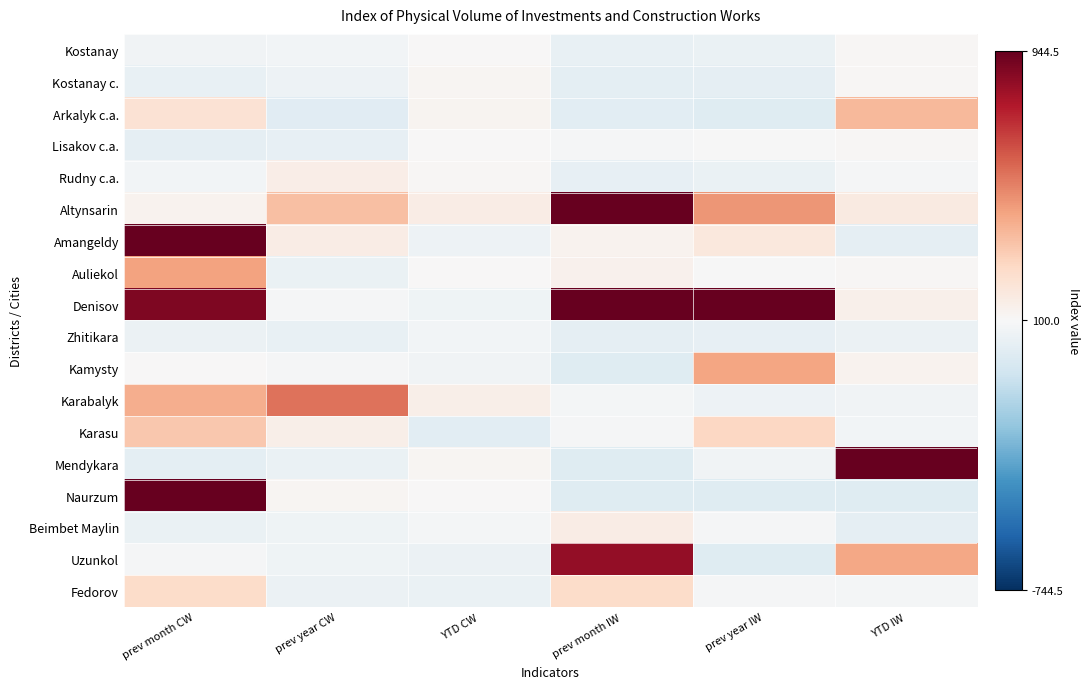

Reading left to right, extract all data points from this chart.

Kostanay: prev month CW=69.7	prev year CW=76.8	YTD CW=100.3	prev month IW=36.1	prev year IW=44.9	YTD IW=110.3
Kostanay c.: prev month CW=39.9	prev year CW=57.3	YTD CW=115.3	prev month IW=18.1	prev year IW=21.5	YTD IW=107.1
Arkalyk c.a.: prev month CW=220.4	prev year CW=5.6	YTD CW=123.9	prev month IW=10.0	prev year IW=0.5	YTD IW=372.4
Lisakov c.a.: prev month CW=27.0	prev year CW=29.0	YTD CW=102.0	prev month IW=87.5	prev year IW=99.2	YTD IW=109.3
Rudny c.a.: prev month CW=77.5	prev year CW=154.5	YTD CW=110.3	prev month IW=28.1	prev year IW=46.9	YTD IW=88.5
Altynsarin: prev month CW=127.5	prev year CW=356.3	YTD CW=162.2	prev month IW=1839.9	prev year IW=475.5	YTD IW=178.5
Amangeldy: prev month CW=974.7	prev year CW=160.3	YTD CW=57.5	prev month IW=132.9	prev year IW=188.7	YTD IW=23.1
Auliekol: prev month CW=442.6	prev year CW=41.0	YTD CW=102.3	prev month IW=136.0	prev year IW=94.7	YTD IW=109.6
Denisov: prev month CW=888.5	prev year CW=92.0	YTD CW=63.8	prev month IW=17261.5	prev year IW=2944.2	YTD IW=144.4
Zhitikara: prev month CW=50.8	prev year CW=39.7	YTD CW=79.9	prev month IW=25.9	prev year IW=32.1	YTD IW=52.4
Kamysty: prev month CW=104.3	prev year CW=87.2	YTD CW=67.2	prev month IW=0.0	prev year IW=435.8	YTD IW=132.7
Karabalyk: prev month CW=408.8	prev year CW=556.7	YTD CW=146.8	prev month IW=82.3	prev year IW=56.8	YTD IW=71.6
Karasu: prev month CW=326.5	prev year CW=151.6	YTD CW=10.1	prev month IW=89.5	prev year IW=276.4	YTD IW=77.8
Mendykara: prev month CW=18.6	prev year CW=41.2	YTD CW=118.5	prev month IW=0.9	prev year IW=71.0	YTD IW=3567.5
Naurzum: prev month CW=2752.2	prev year CW=117.6	YTD CW=101.8	prev month IW=0.0	prev year IW=0.0	YTD IW=0.0
Beimbet Maylin: prev month CW=44.3	prev year CW=60.7	YTD CW=82.7	prev month IW=161.4	prev year IW=92.6	YTD IW=26.9
Uzunkol: prev month CW=90.5	prev year CW=66.4	YTD CW=52.6	prev month IW=844.1	prev year IW=0.0	YTD IW=428.5
Fedorov: prev month CW=255.0	prev year CW=50.2	YTD CW=47.0	prev month IW=252.5	prev year IW=92.1	YTD IW=80.6